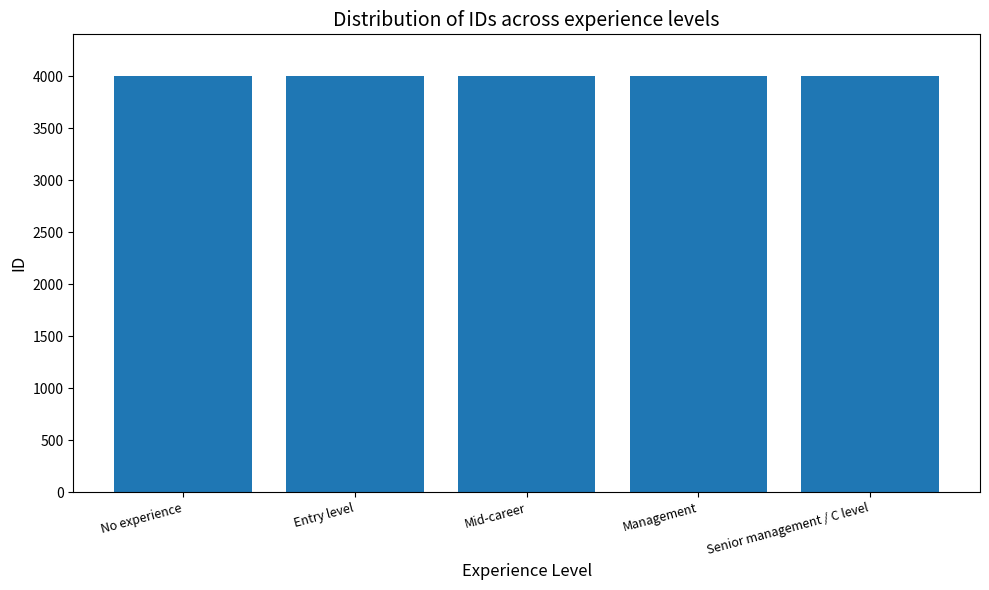

True or false: the data shows 4001 at No experience.

True